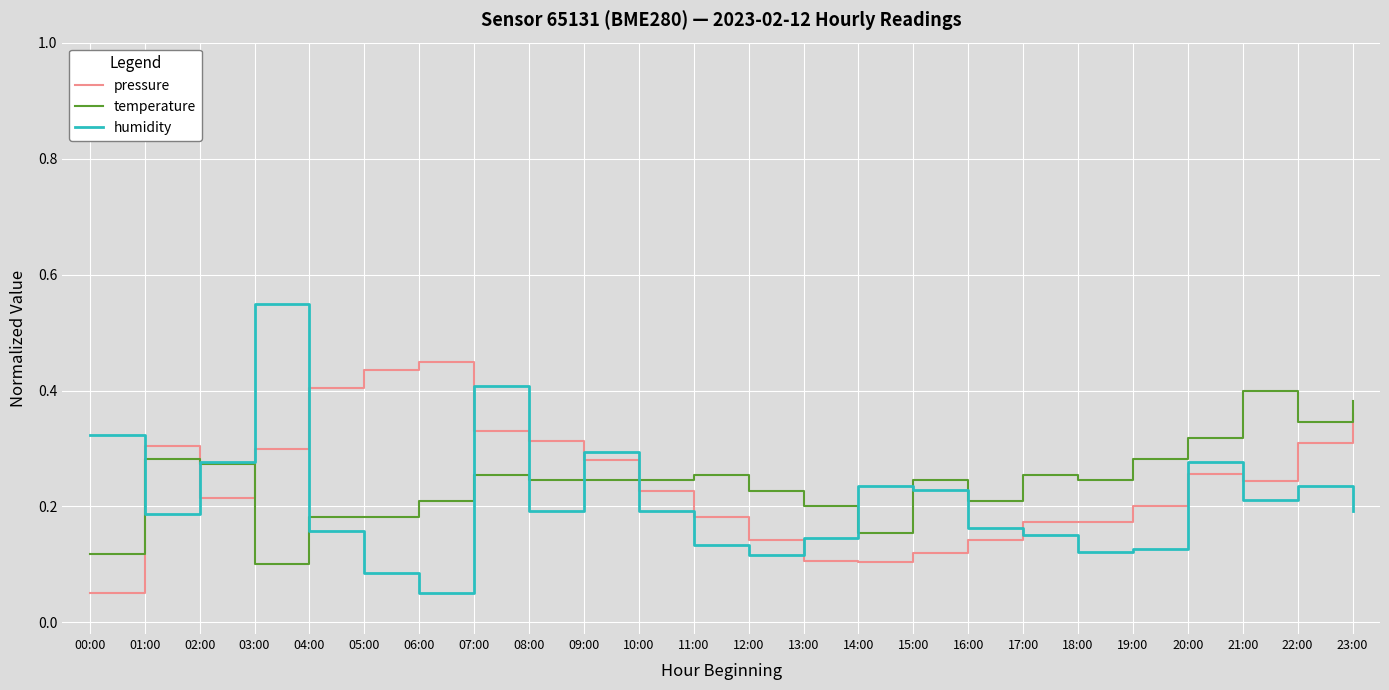

Where is the first local maximum for pressure?

01:00